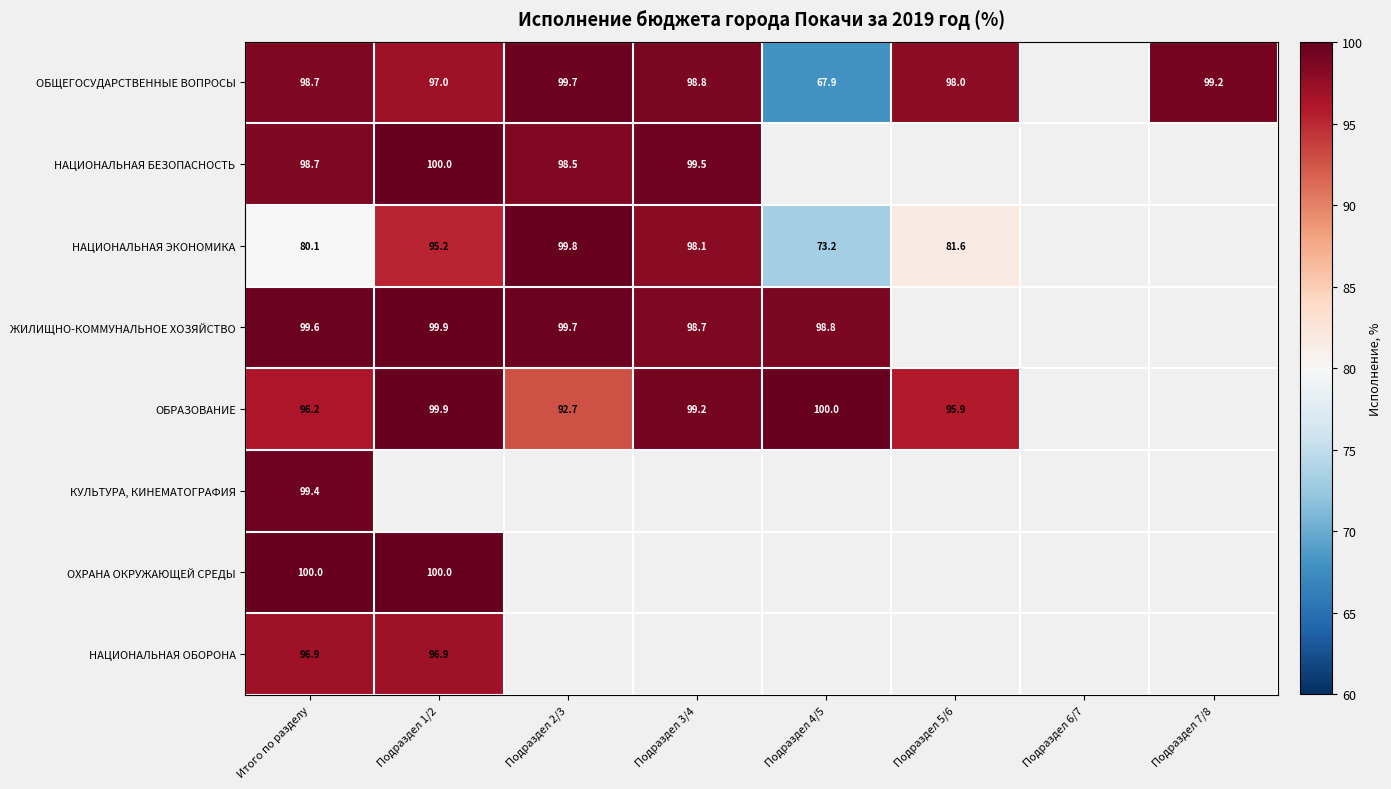

Between Подраздел 1/2 and Подраздел 7/8, which is larger?

Подраздел 7/8